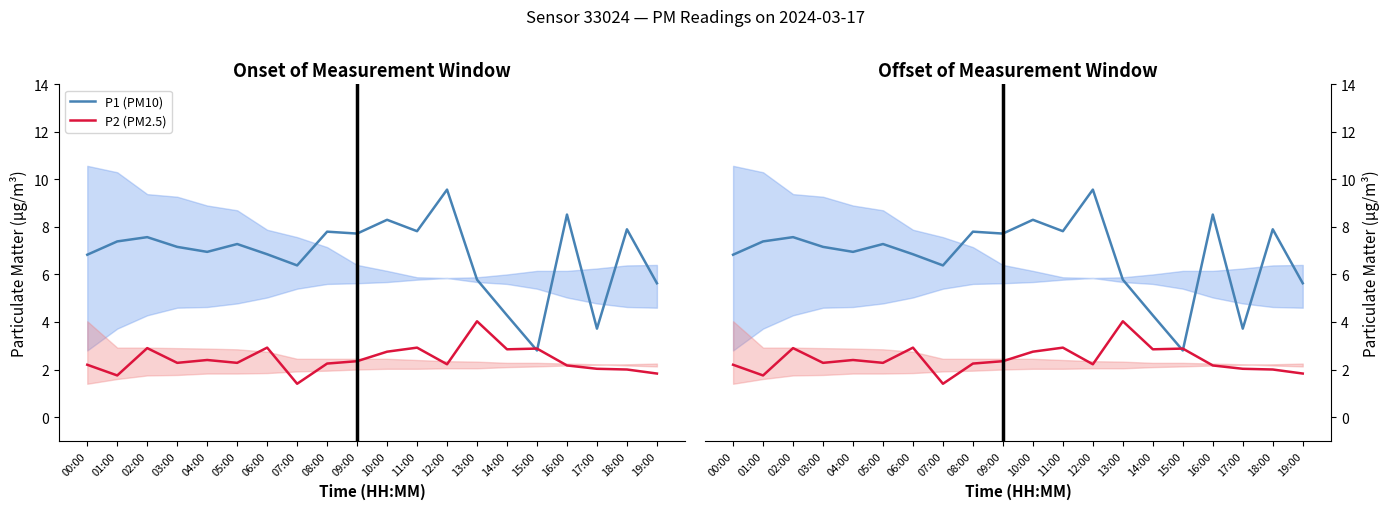

In P1 (PM10), how many points are lower than both neighbors (excluding endpoints)?

6